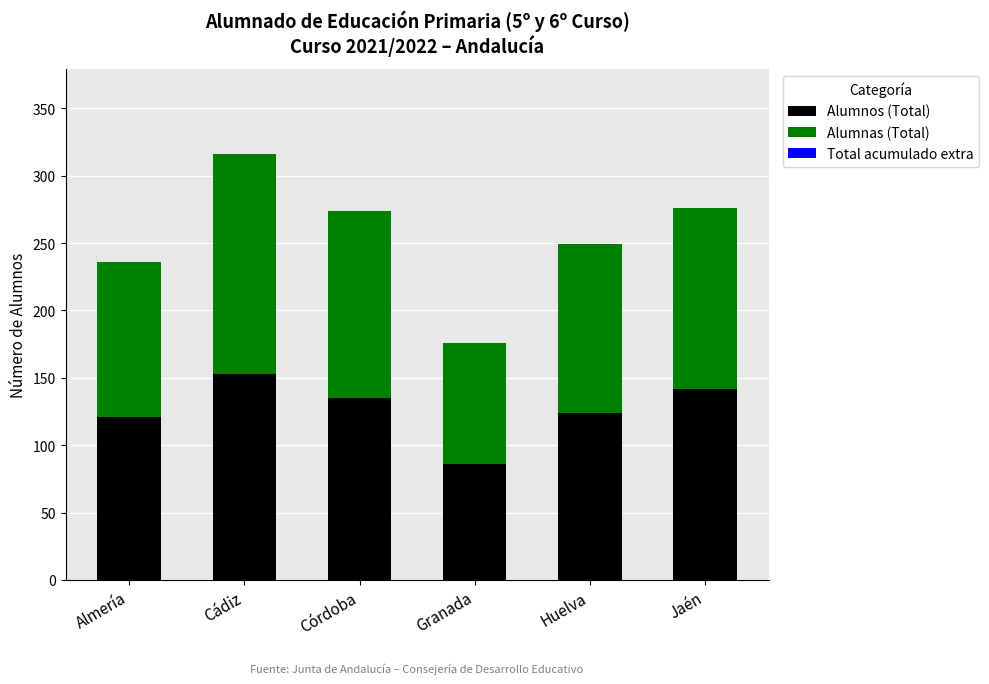

Is it true that Alumnos (Total) equals 86 at Granada?

True